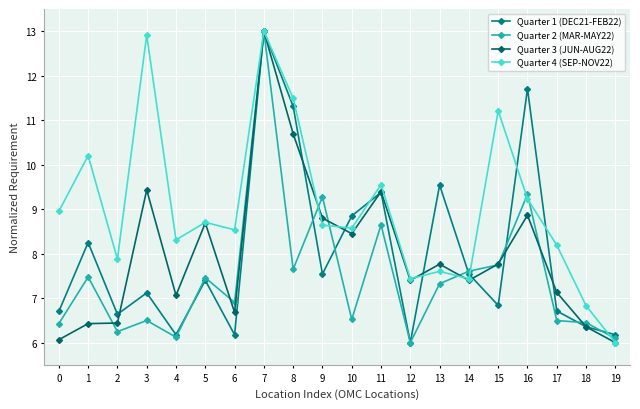

At which category is the sum across all series the highest?

7